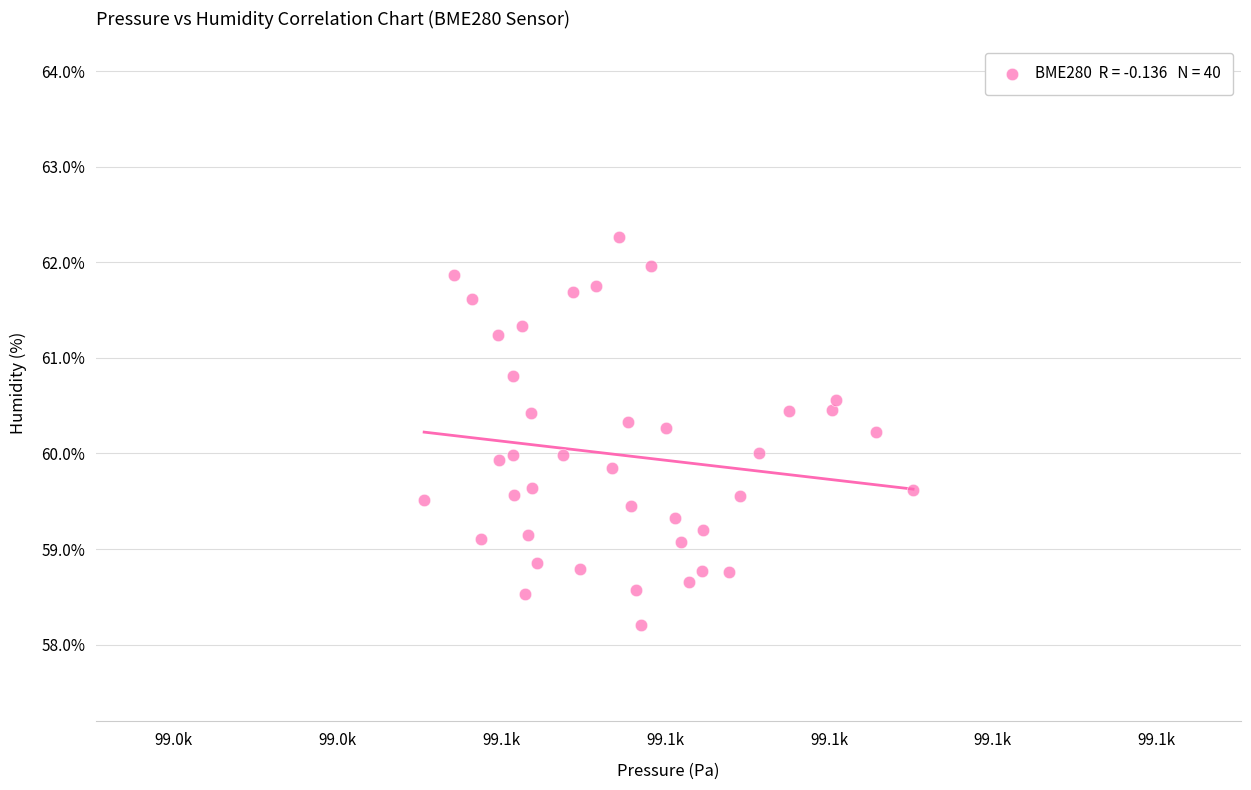

What is the range of Y values (max minus min)?

4.1